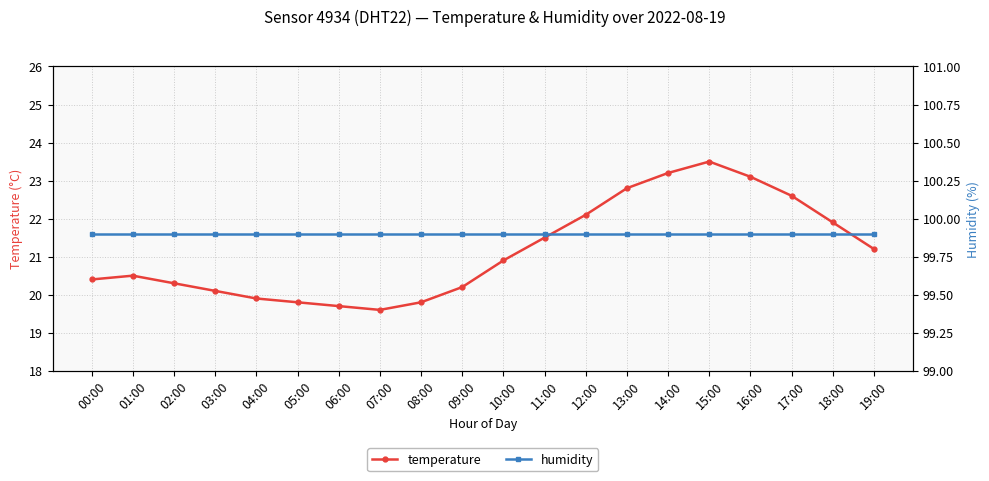

Is the value of humidity at 03:00 greater than the value of temperature at 08:00?

Yes